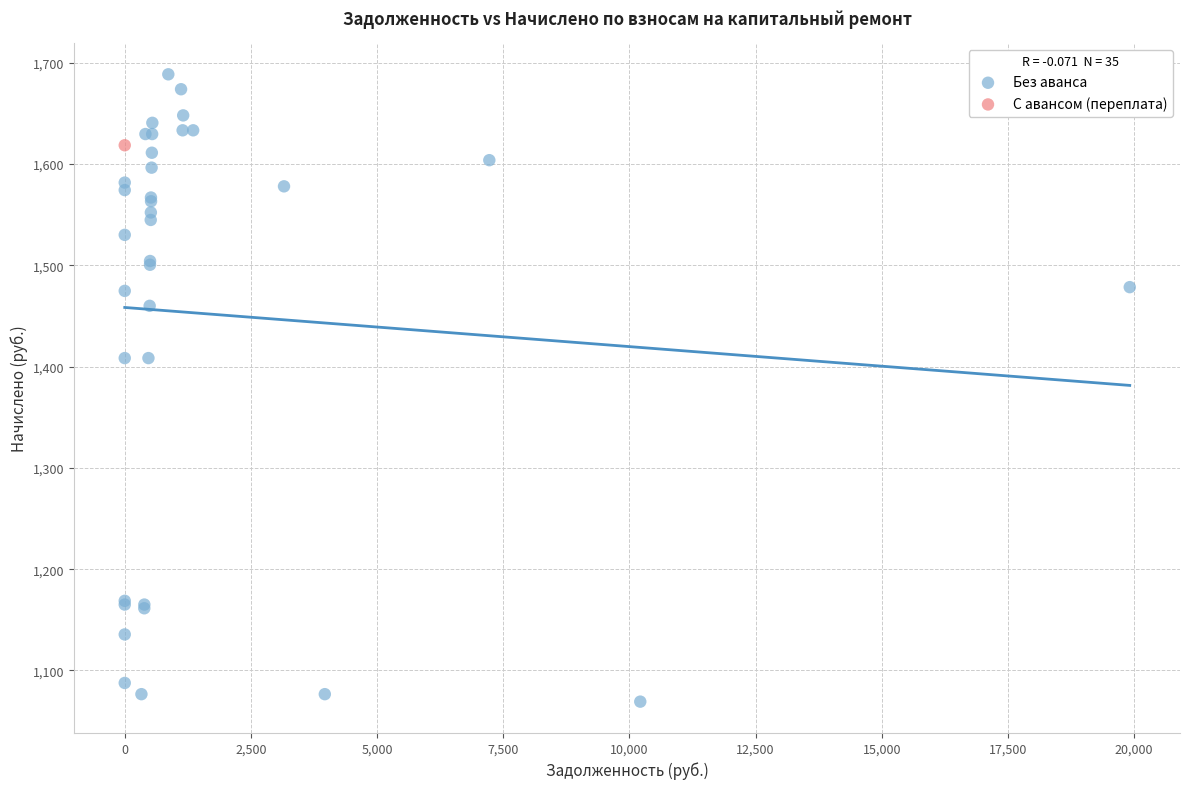

What are all the series names shown in the legend?

Без аванса, С авансом (переплата)